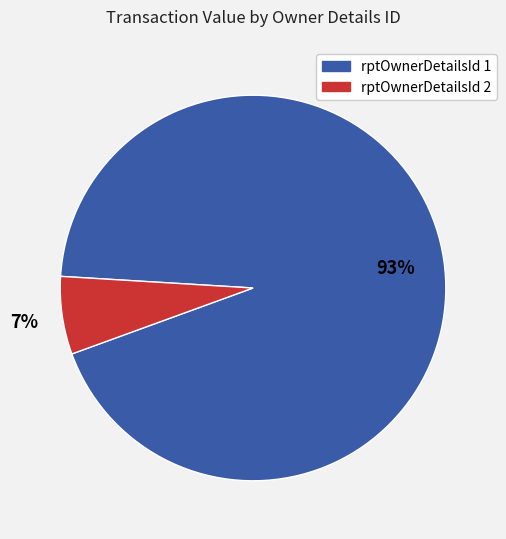

True or false: rptOwnerDetailsId 2 accounts for 14% of the total.

False